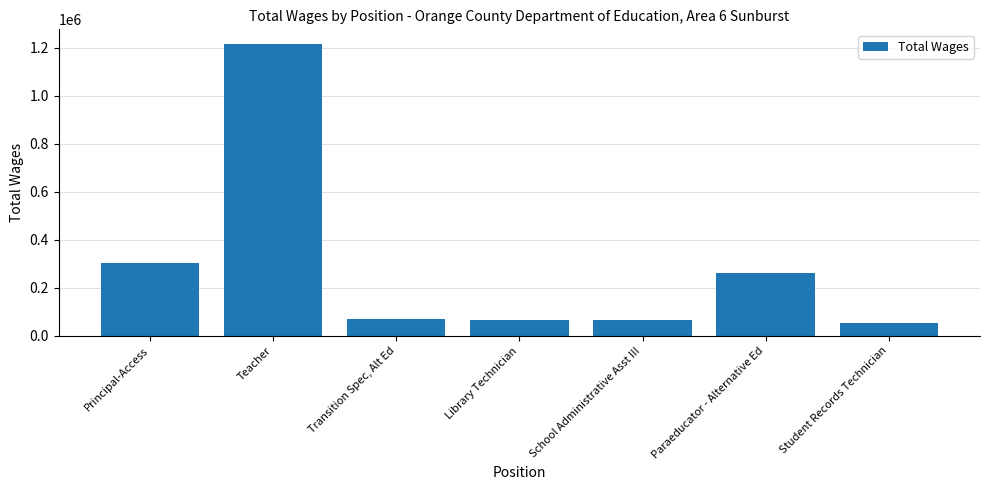

At which category does the chart reach its minimum across all series?

Student Records Technician